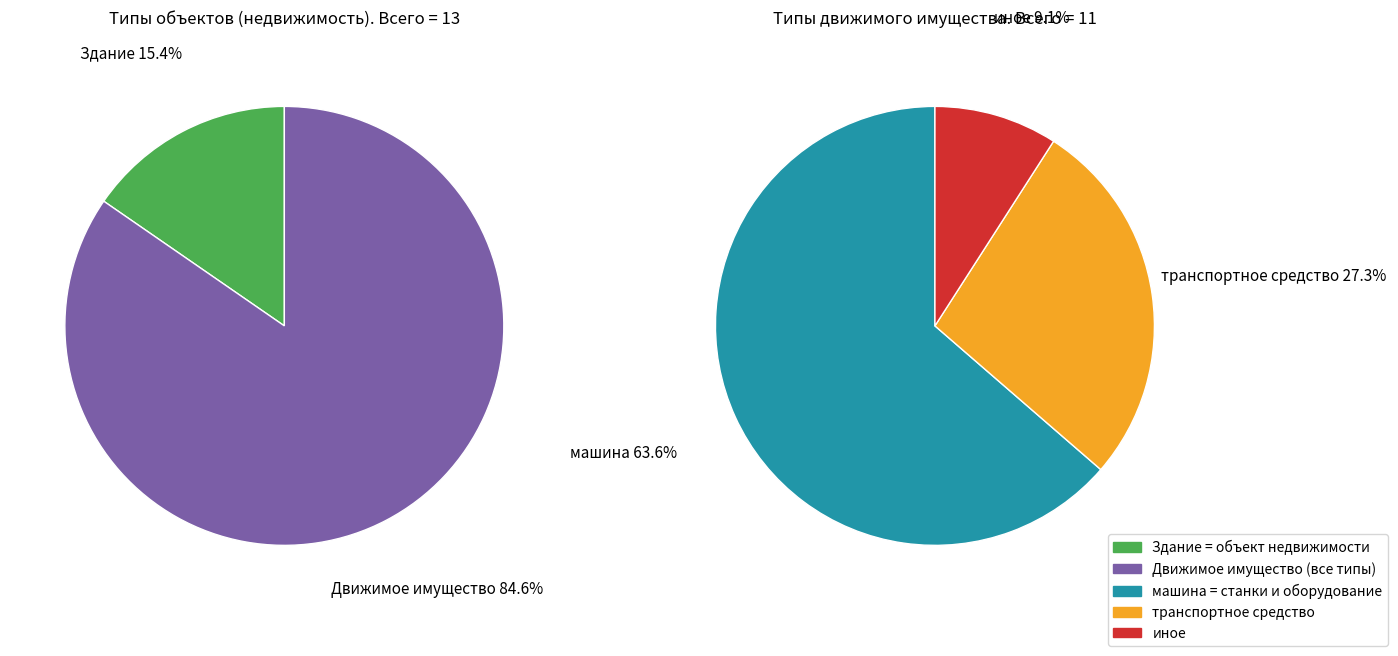

Is there any slice that represents more than half of the pie?

Yes